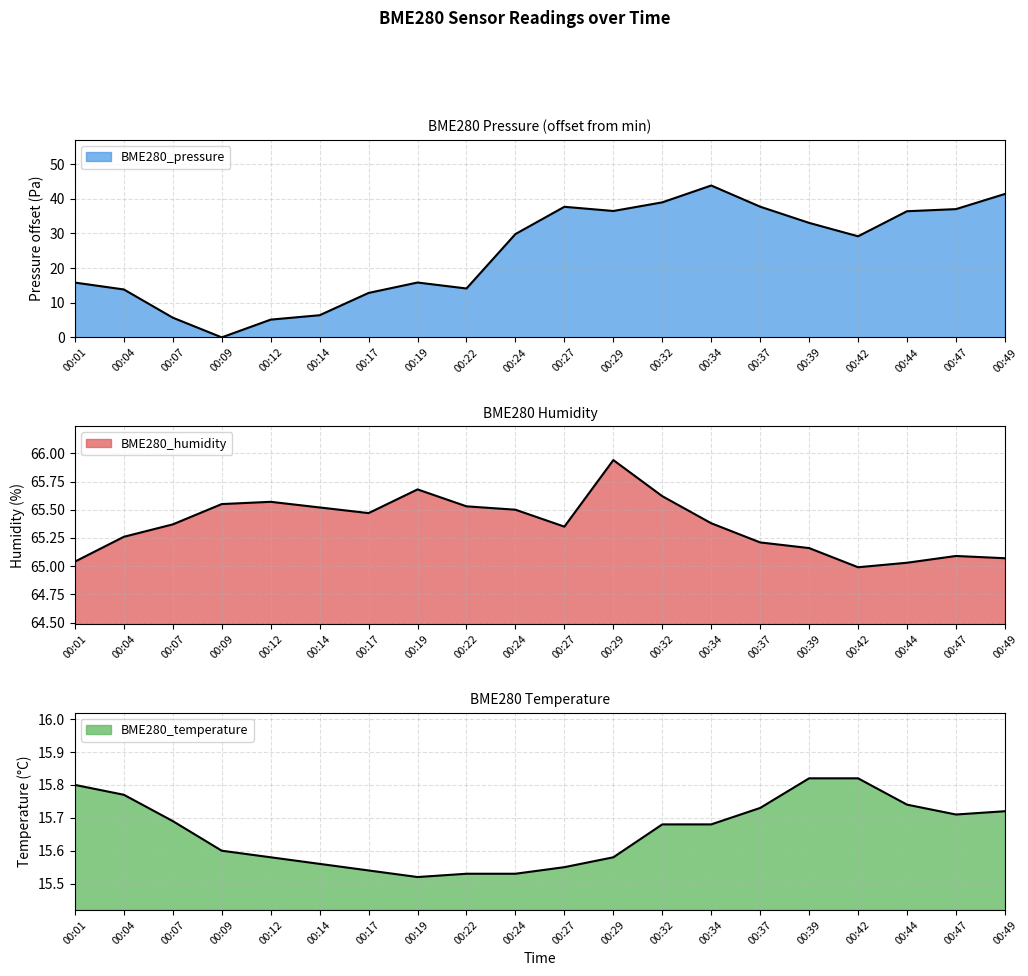

Rank the categories by BME280_pressure value from highest to lowest.

00:34, 00:49, 00:32, 00:37, 00:27, 00:47, 00:29, 00:44, 00:39, 00:24, 00:42, 00:19, 00:01, 00:22, 00:04, 00:17, 00:14, 00:07, 00:12, 00:09